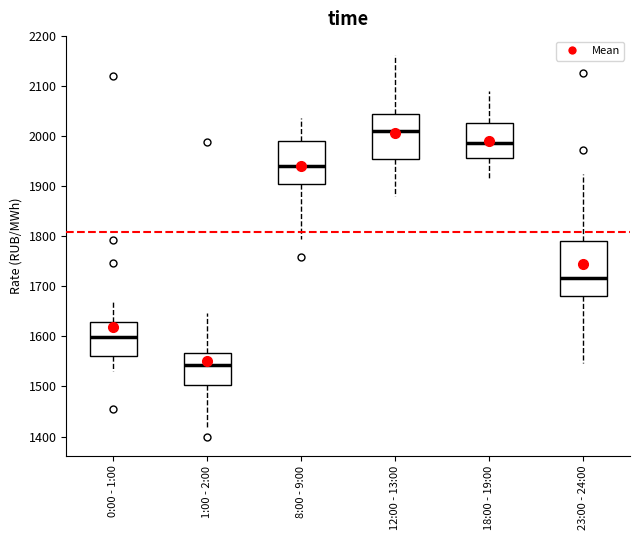

Where is the lower edge of the box for 0:00 - 1:00 on the y-axis? The values are not printed on the chart, so give them approximately, as read against the axis.

1560